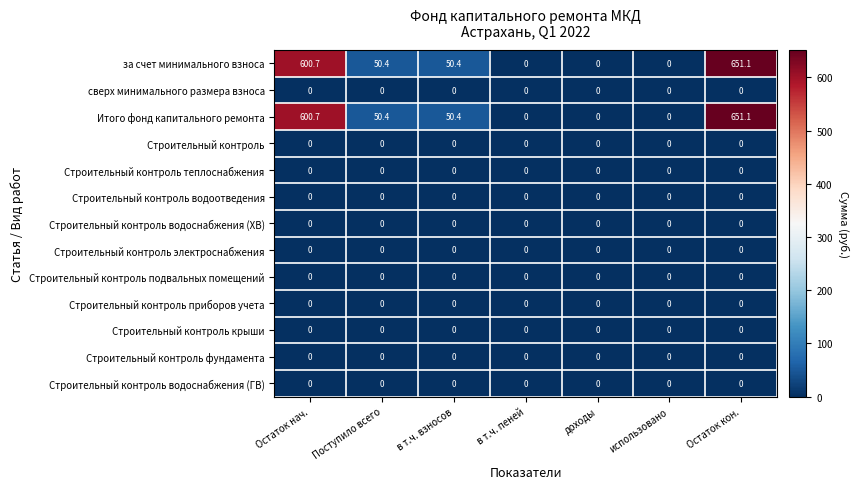

Is the value of Итого фонд капитального ремонта at Остаток кон. greater than the value of Строительный контроль теплоснабжения at в т.ч. взносов?

Yes